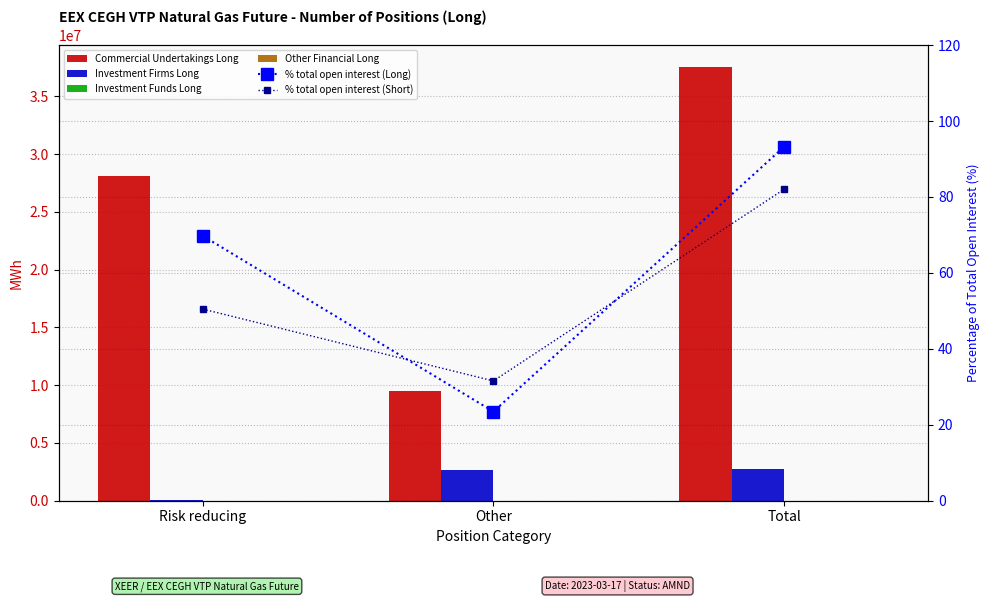

True or false: Commercial Undertakings Long has a value of 3058845.6 at Other.

False